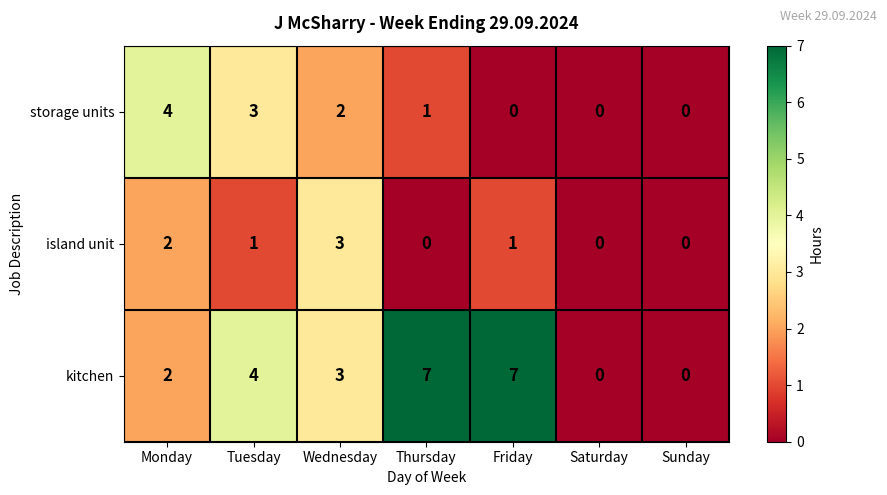

What is the total value across all series at Tuesday?

8